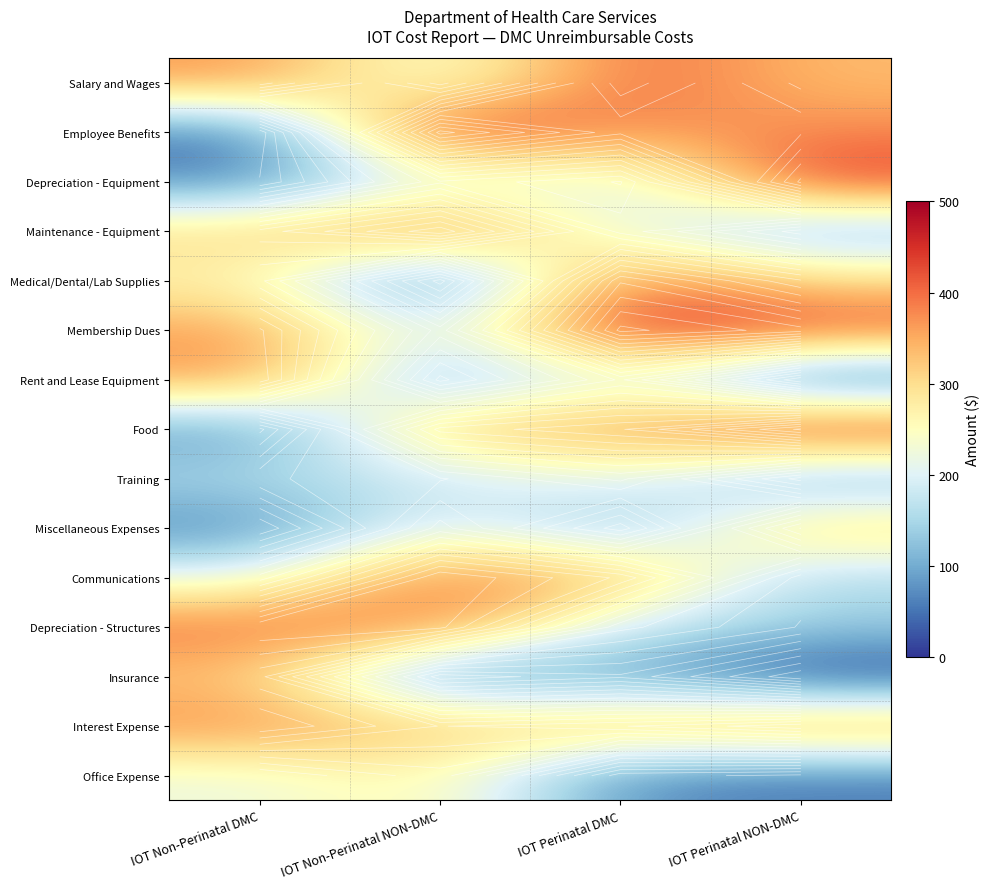

What is the sum of all Depreciation - Structures values?

1110.2